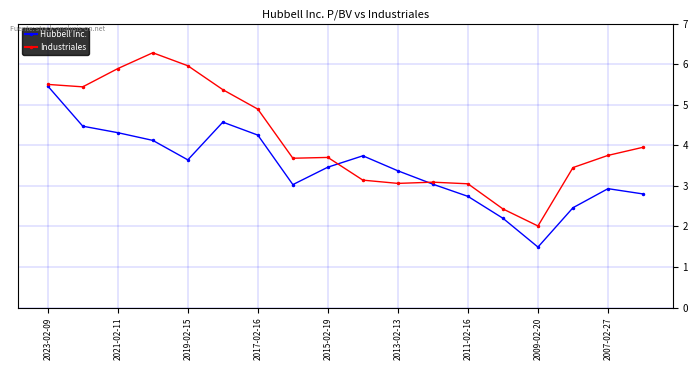

Which series has the widest spread of values?

Industriales